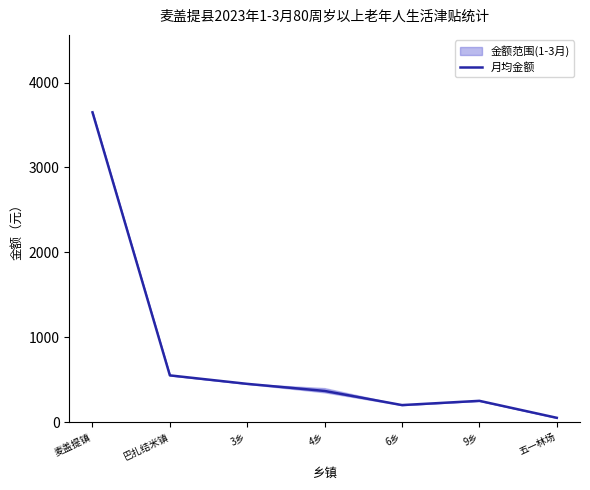

What is the label of the 4th point from the right?

4乡